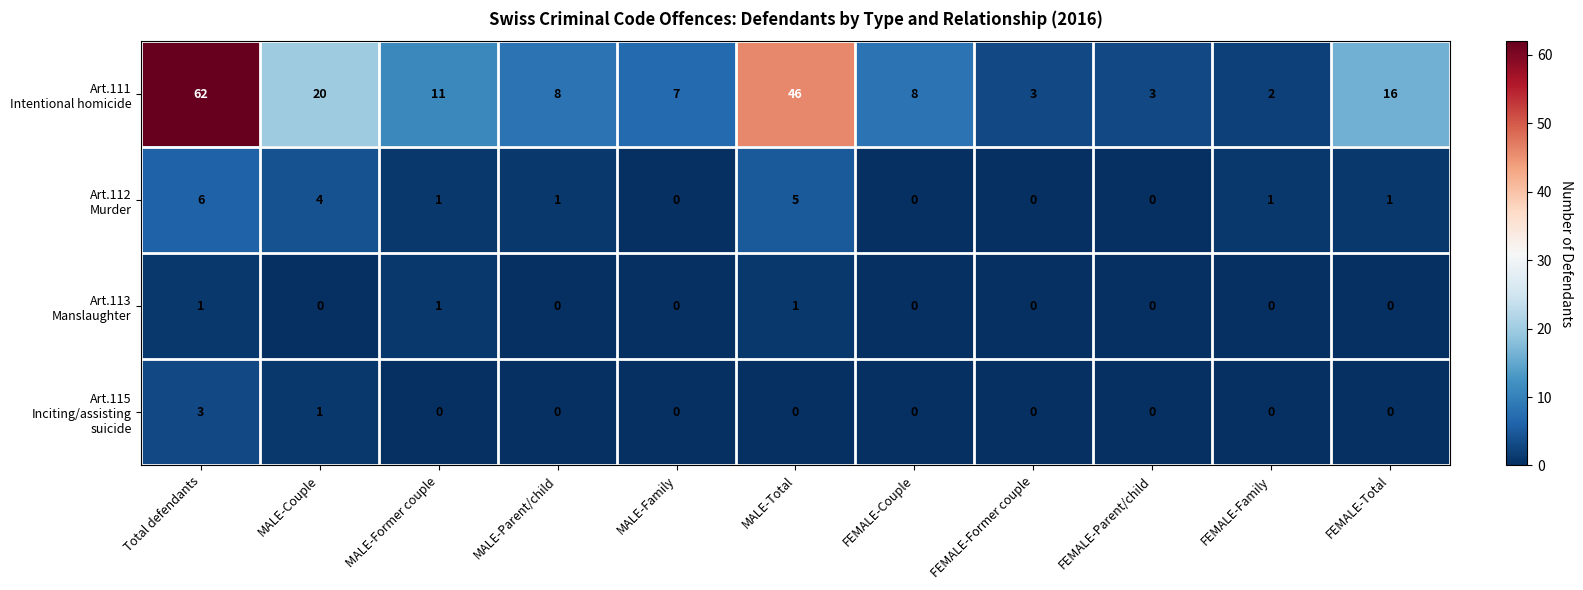

What is the spread (max minus min) of values at Total defendants?

61